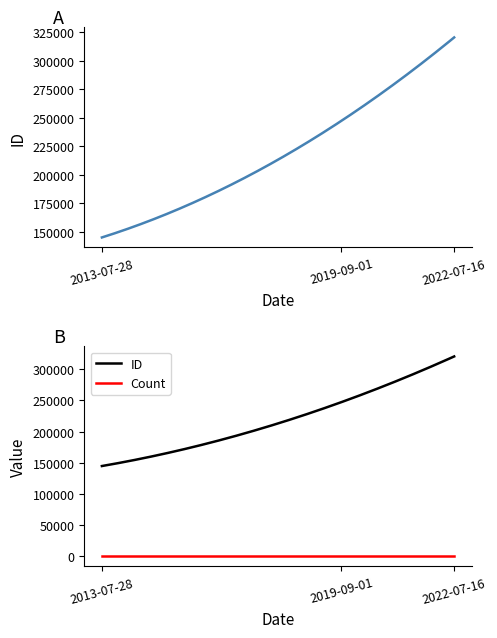

Reading left to right, what are all the values shown in this chart?

ID: 144881	247319	320520
Count: 1	1	1